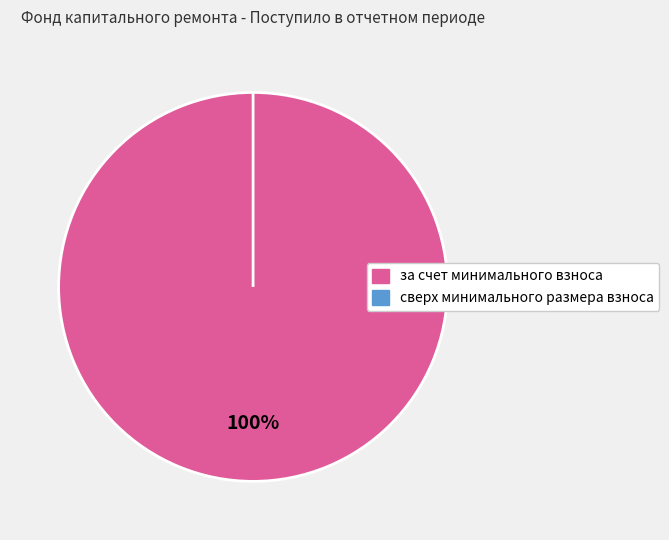

The сверх минимального размера взноса slice represents 11% of the pie. True or false?

False